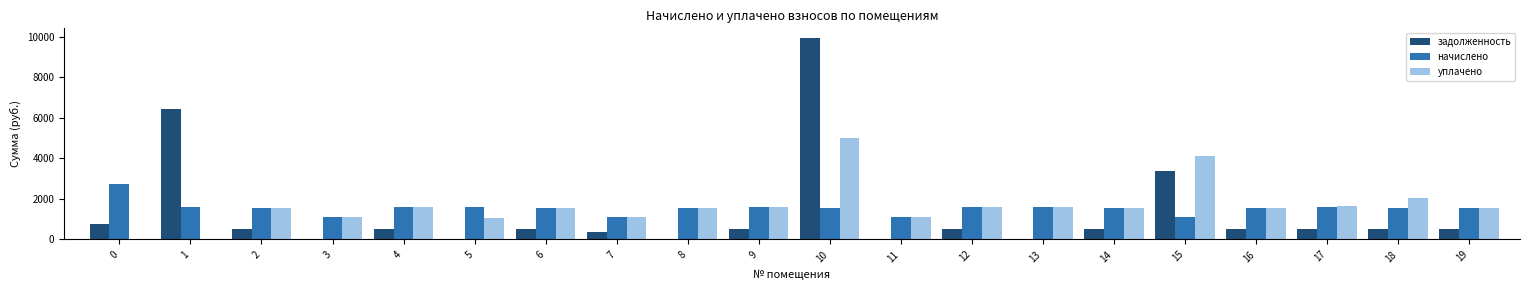

What is the maximum value for начислено?

2746.8